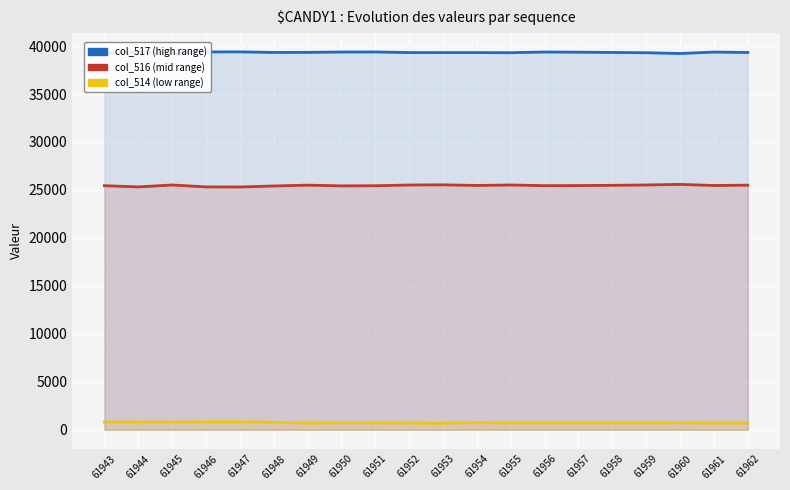

Rank the categories by col_517 (y1) value from highest to lowest.

61944, 61947, 61946, 61951, 61956, 61950, 61961, 61957, 61949, 61948, 61958, 61962, 61952, 61953, 61954, 61955, 61959, 61943, 61960, 61945